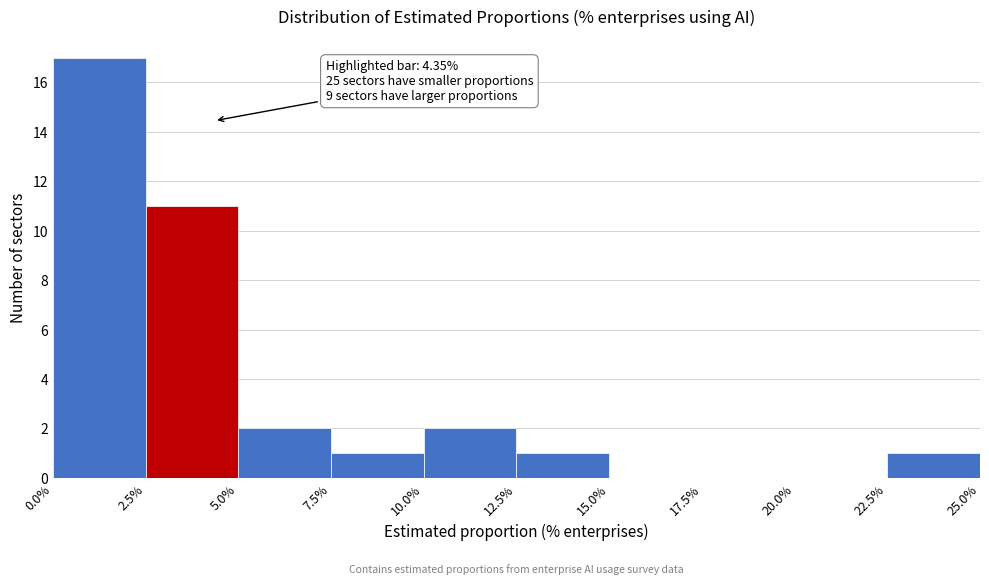

Which range on the x-axis has the tallest bar?

0.0% to 2.5%